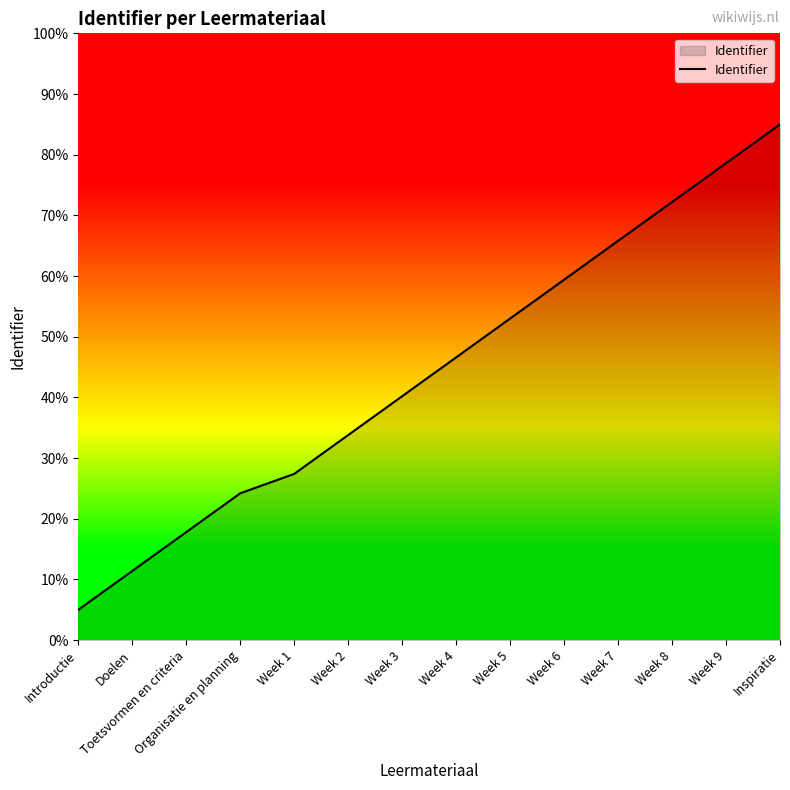

Is this an area chart (filled region under the line)?

Yes